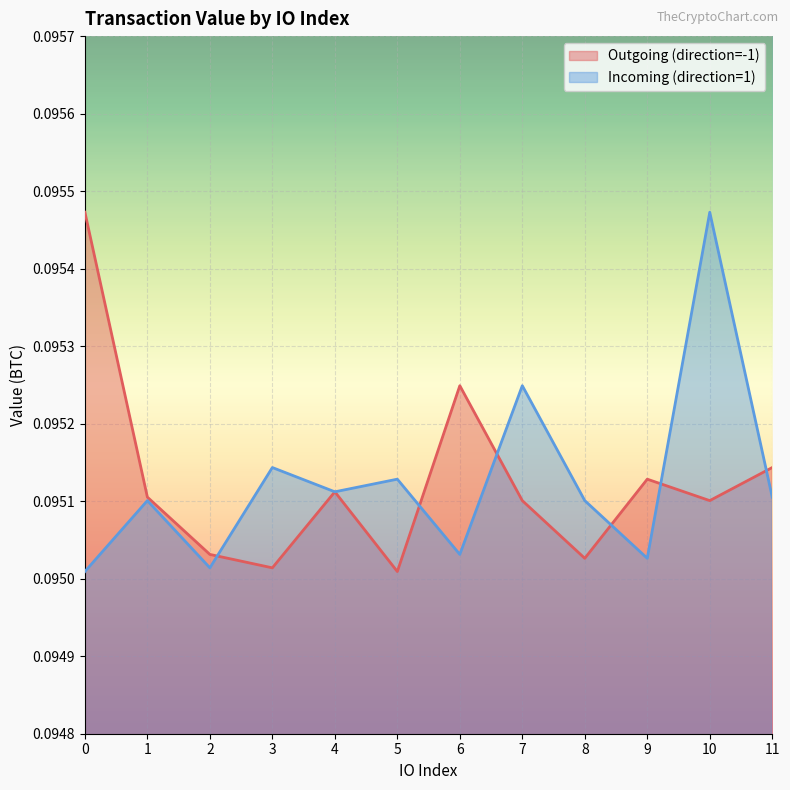

Which category has the lowest value across all series?

5